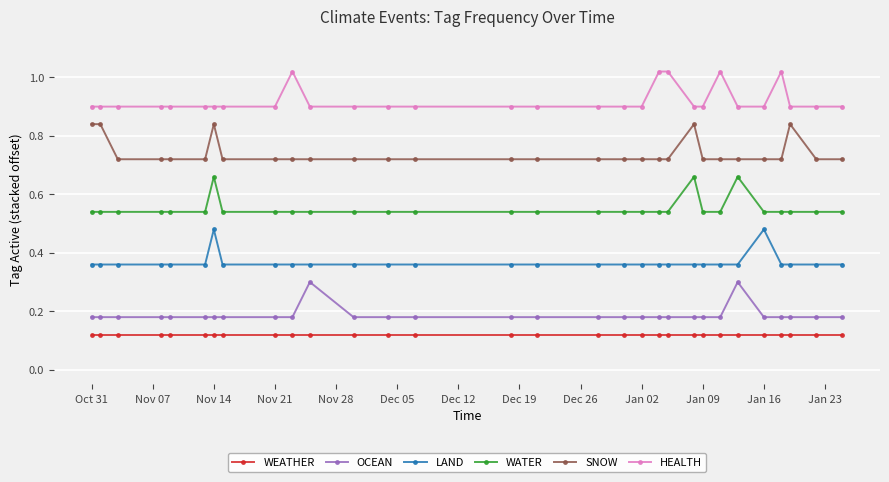

True or false: LAND and OCEAN intersect in this chart.

False